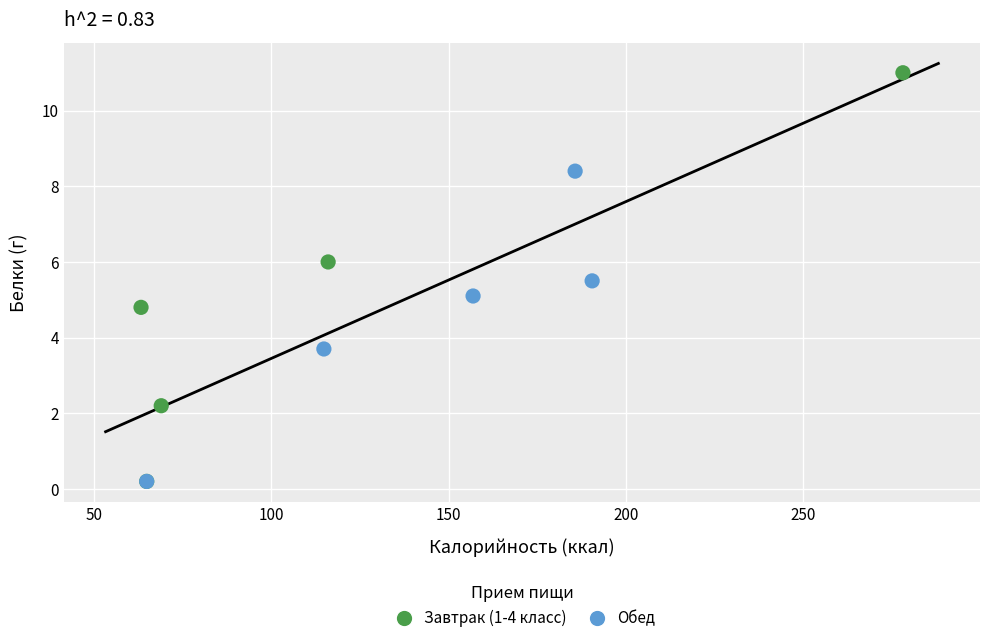

Which series has the largest Y range (max minus min)?

Завтрак (1-4 класс)